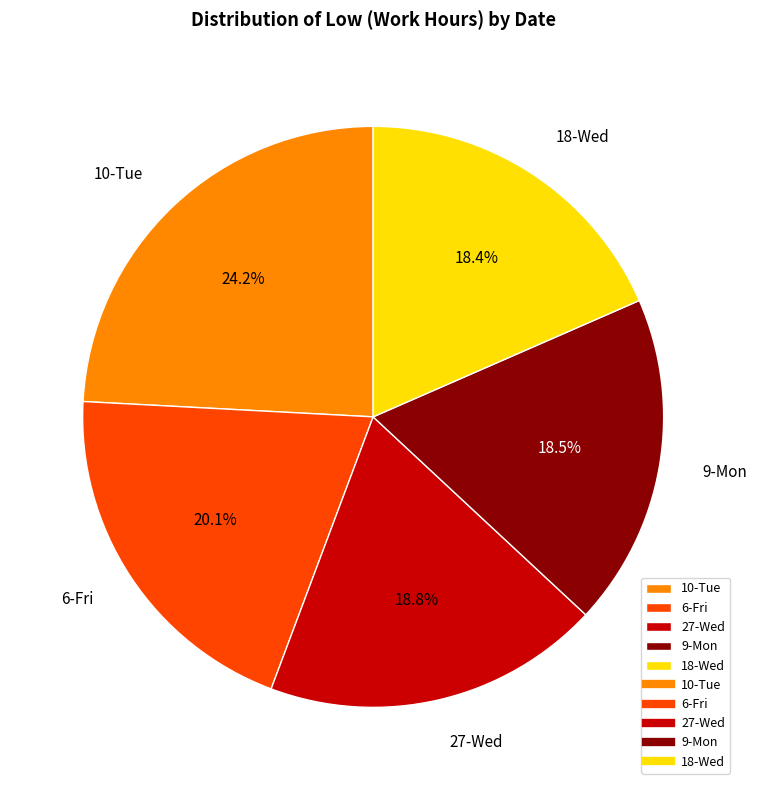

Is there any slice that represents more than half of the pie?

No